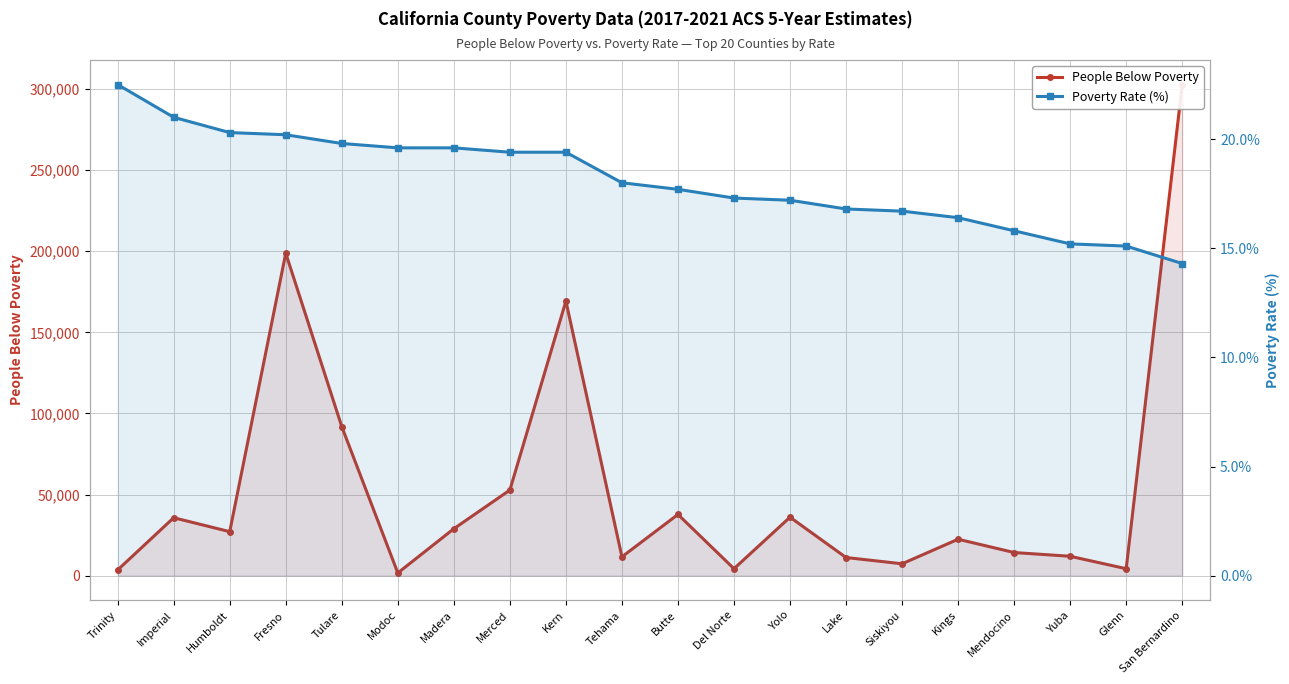

Read the People Below Poverty value at Siskiyou.

7309.0